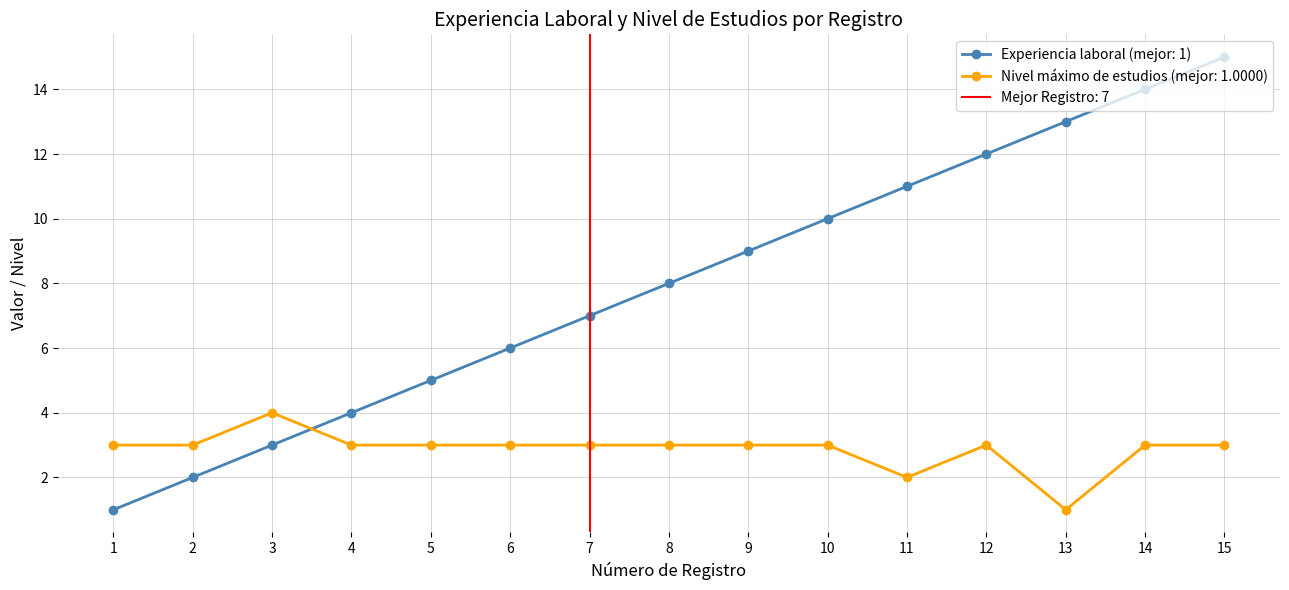

True or false: the data has more than 1 interior local peaks.

False